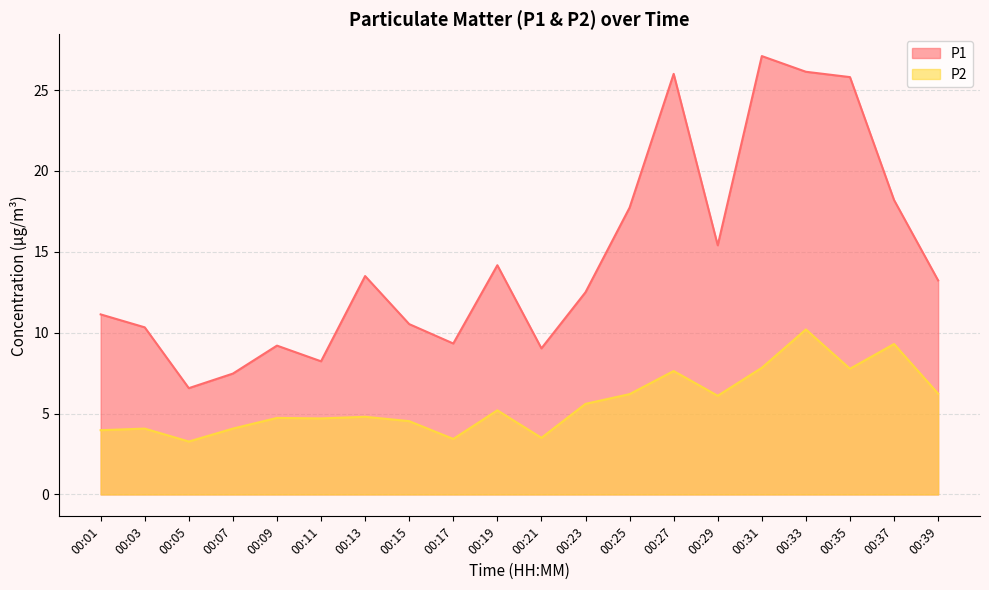

In P1, how many points are lower than both neighbors (excluding endpoints)?

5